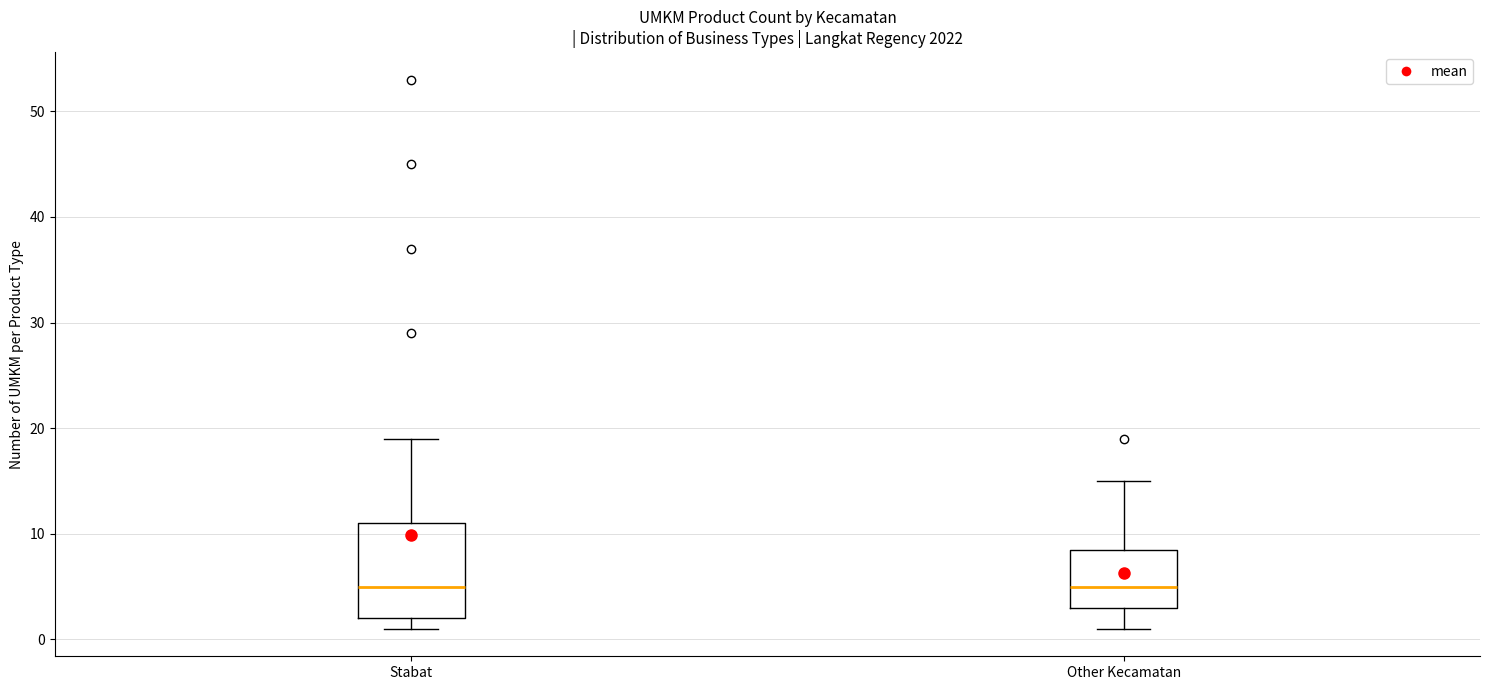

Reading left to right, transcribe this box plot: for each box, give where its median line is, the range the box spans, and where its two whiskers end, as read against the y-axis. The values are not printed on the chart, so give them approximately, as read against the axis.

Stabat: median 5, box 2 to 11, whiskers 1 to 19
Other Kecamatan: median 5, box 3 to 9, whiskers 1 to 15